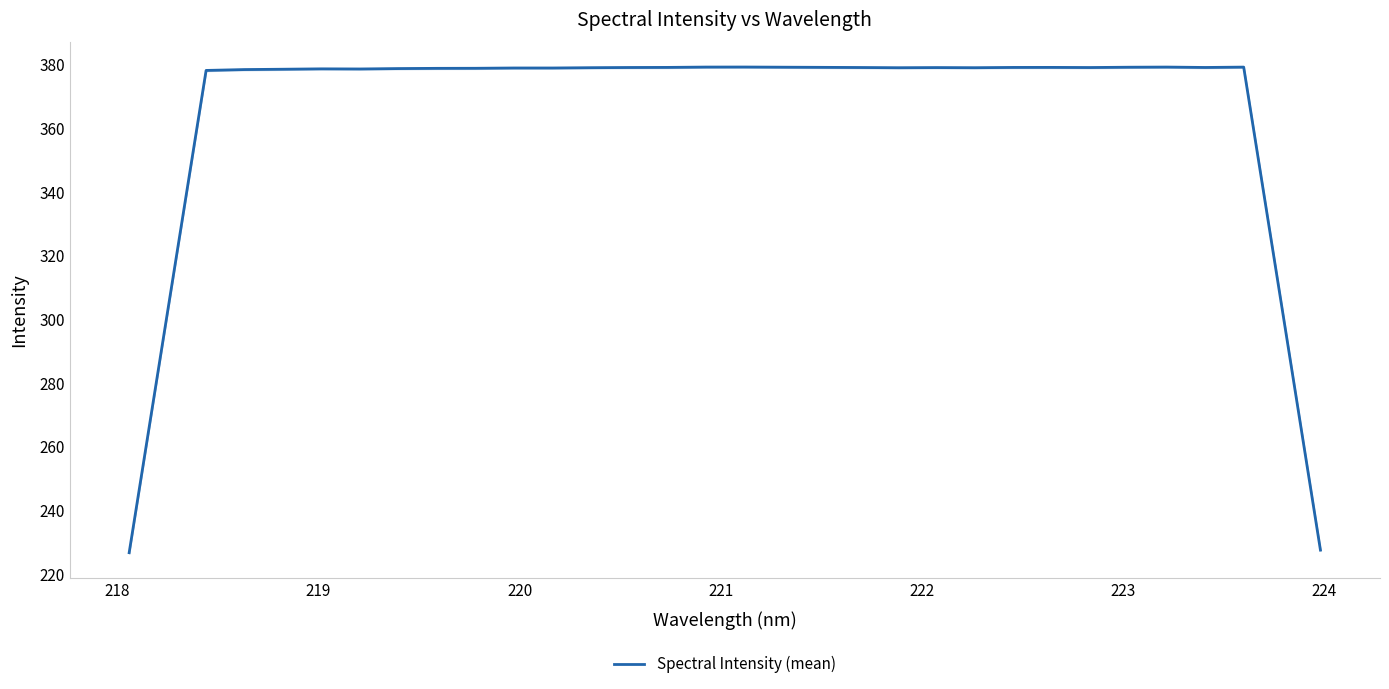

What is the highest value of the Spectral Intensity (mean) series?

379.1